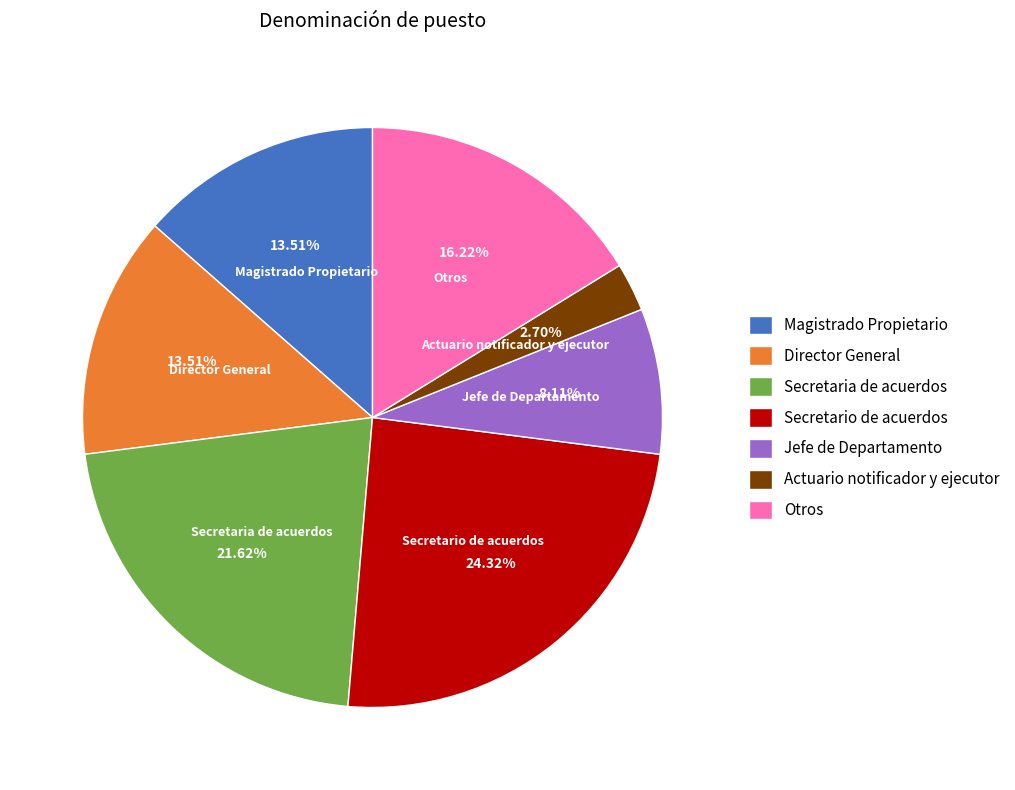

Do Actuario notificador y ejecutor and Jefe de Departamento together represent more than half of the pie?

No